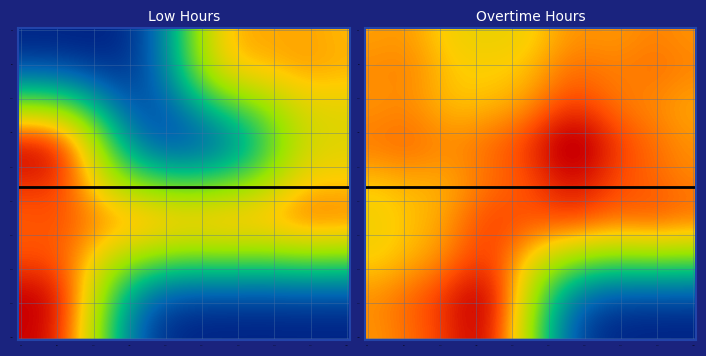

Reading left to right, what are all the values shown in this chart?

0.0	0.0	12.2	11.2	16.0	0.0	0.0	9.3	11.8	13.1	12.7	13.2	14.9	11.3	9.3	11.3	11.5	11.8	11.2	15.2	10.9	9.4	12.3	12.9	12.9	11.4	15.4